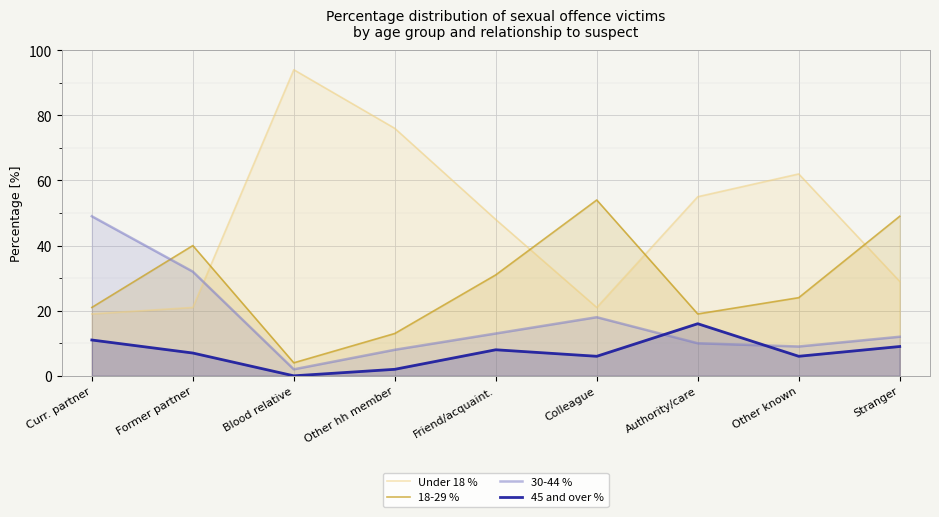

True or false: 30-44 % has more than 0 points higher than both neighbors.

True